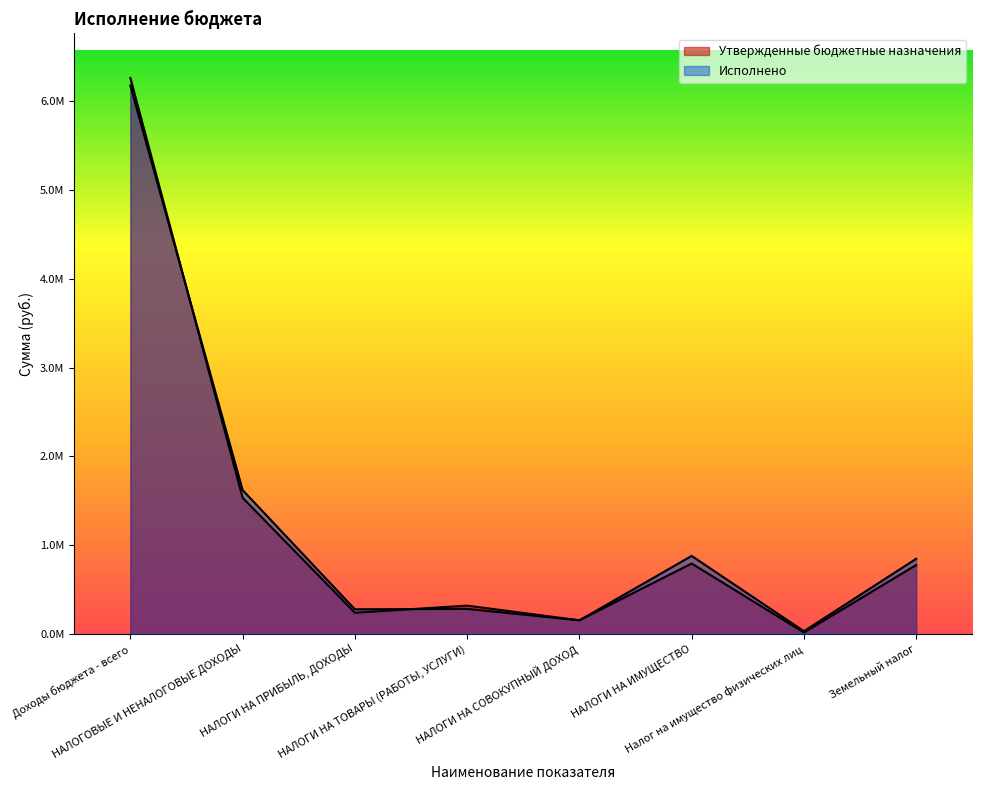

What are all the series names shown in the legend?

Утвержденные бюджетные назначения, Исполнено